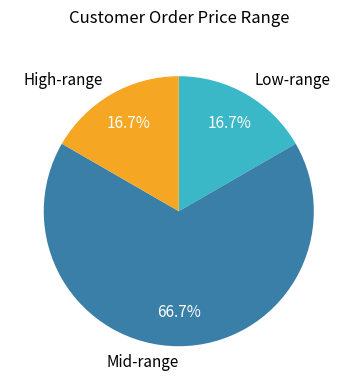

Which slice represents more than half of the pie?

Mid-range